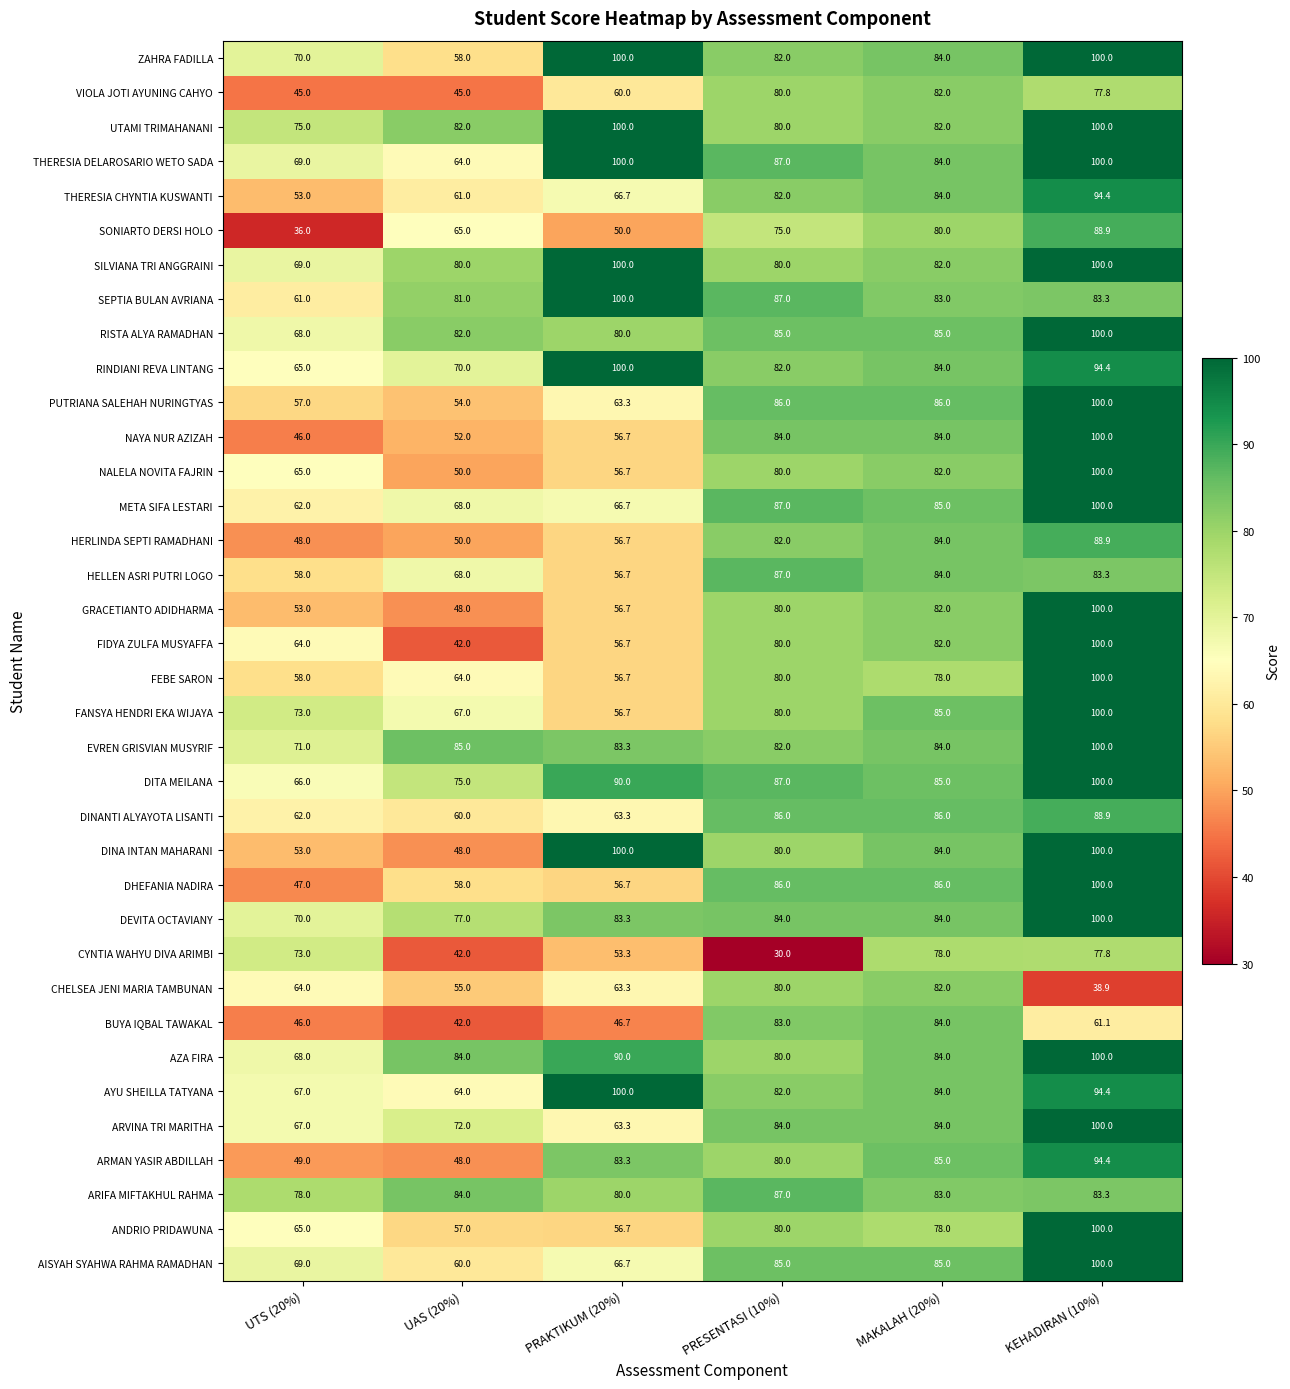

Is the value of PUTRIANA SALEHAH NURINGTYAS at UAS (20%) greater than the value of FEBE SARON at PRAKTIKUM (20%)?

No